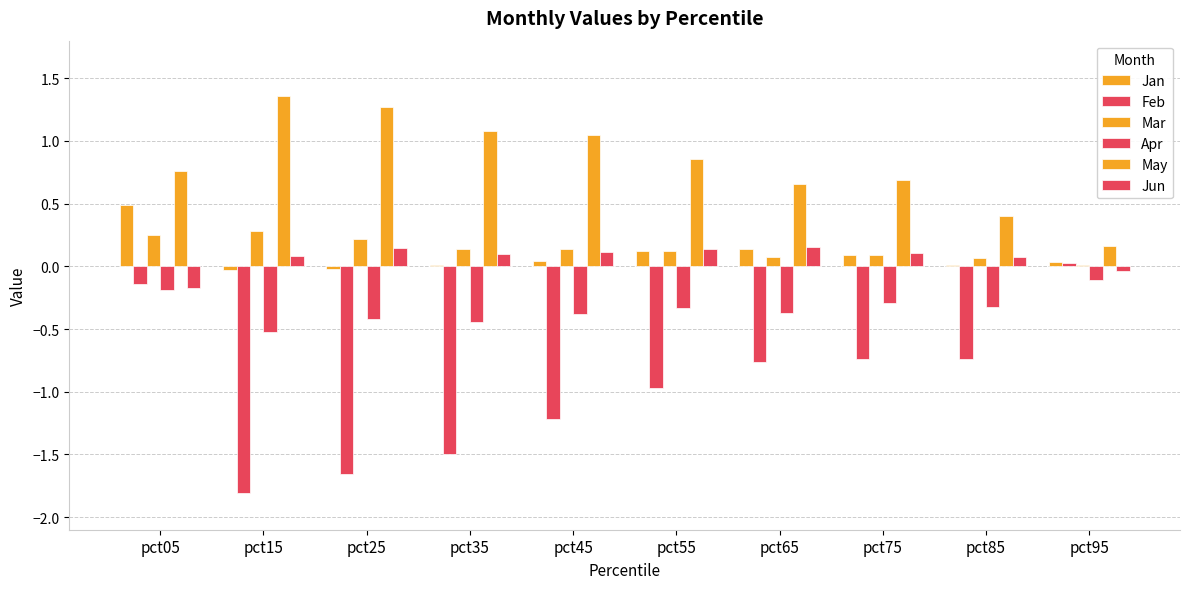

How many data points does each series have?

10